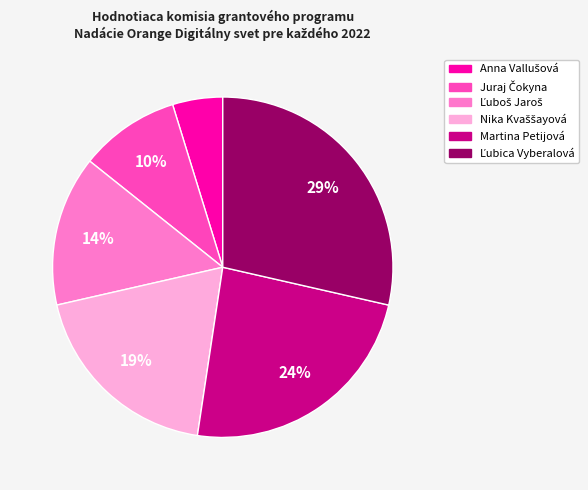

Does any single category account for the majority?

No